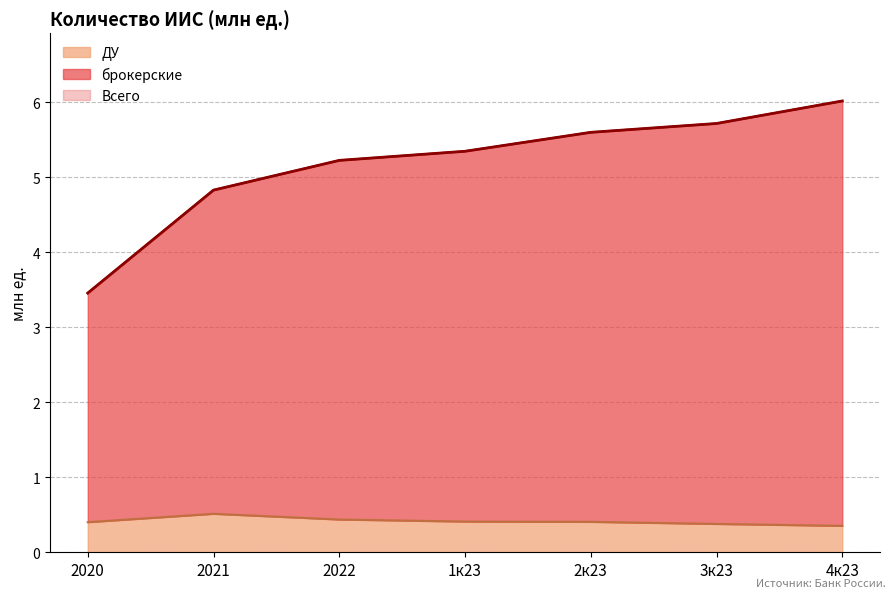

Count the number of categories in the chart.

7